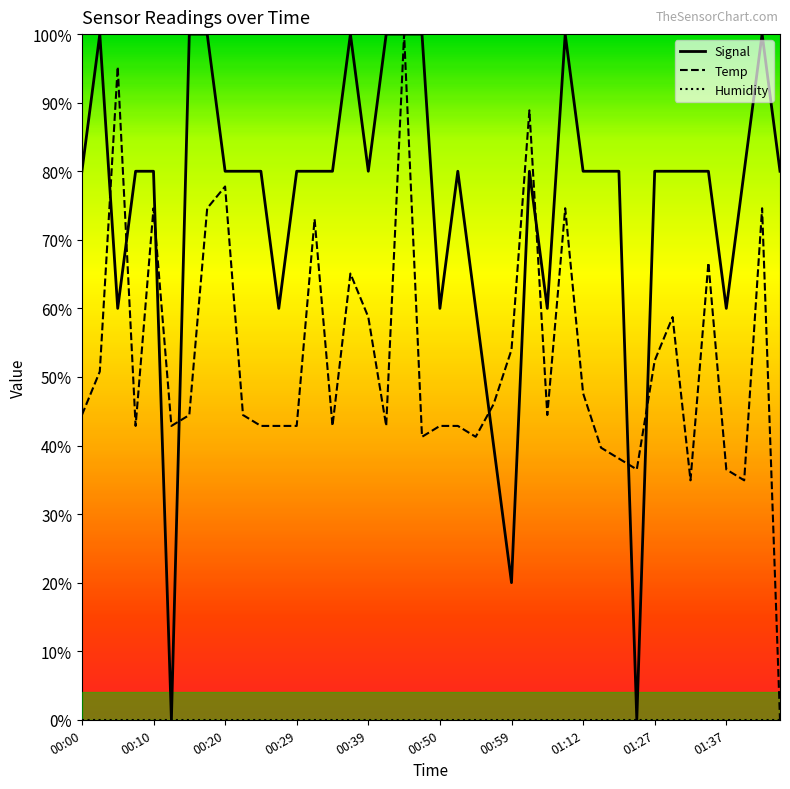

What is the greatest value displayed?

100.0